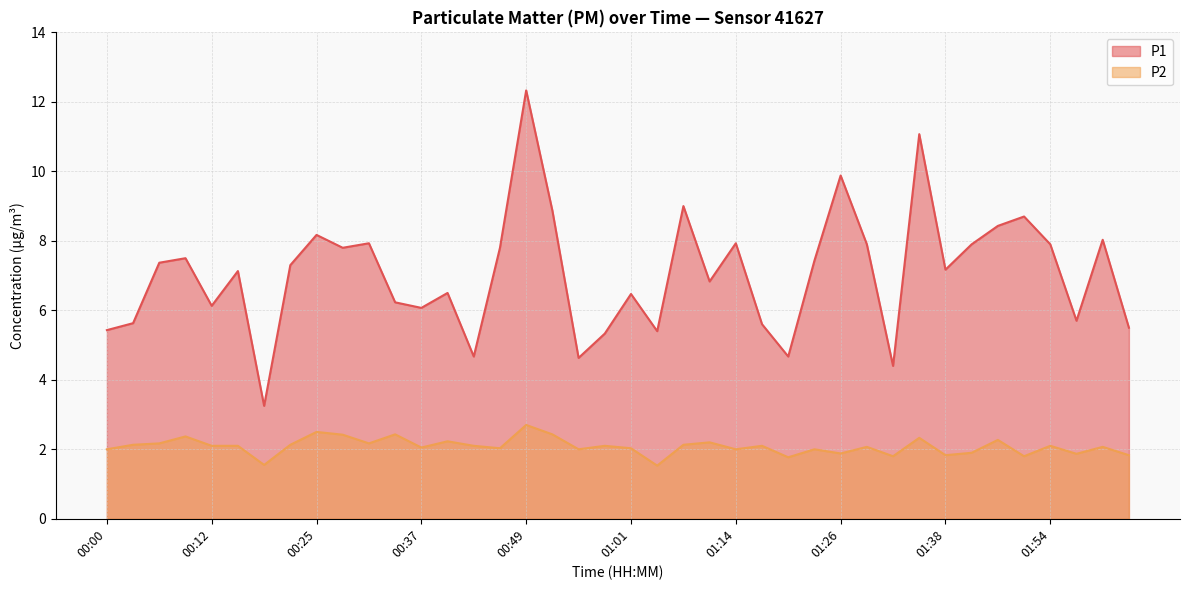

True or false: P1 and P2 cross at least once.

False